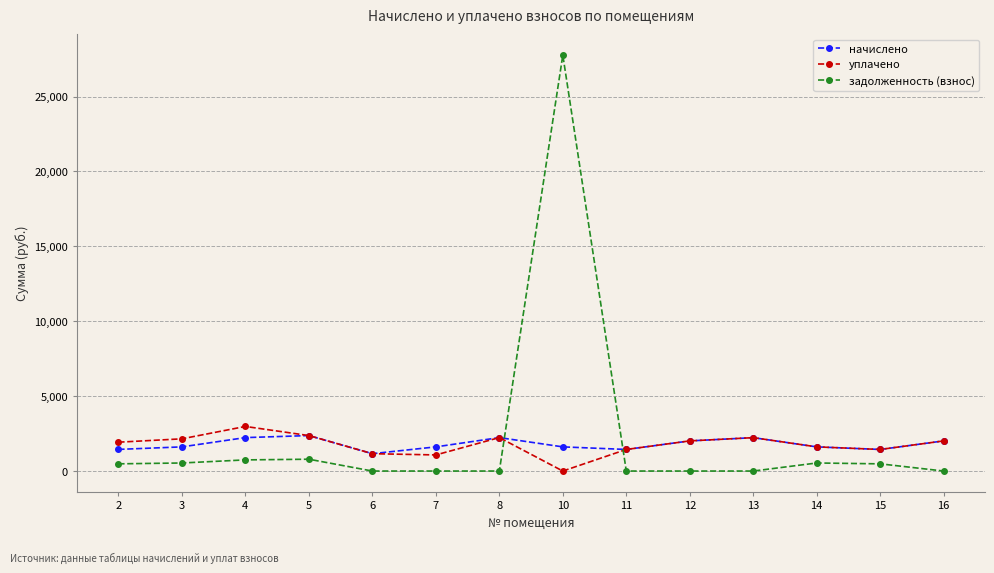

What is the difference between the second highest and minimum values in the уплачено series?

2368.2